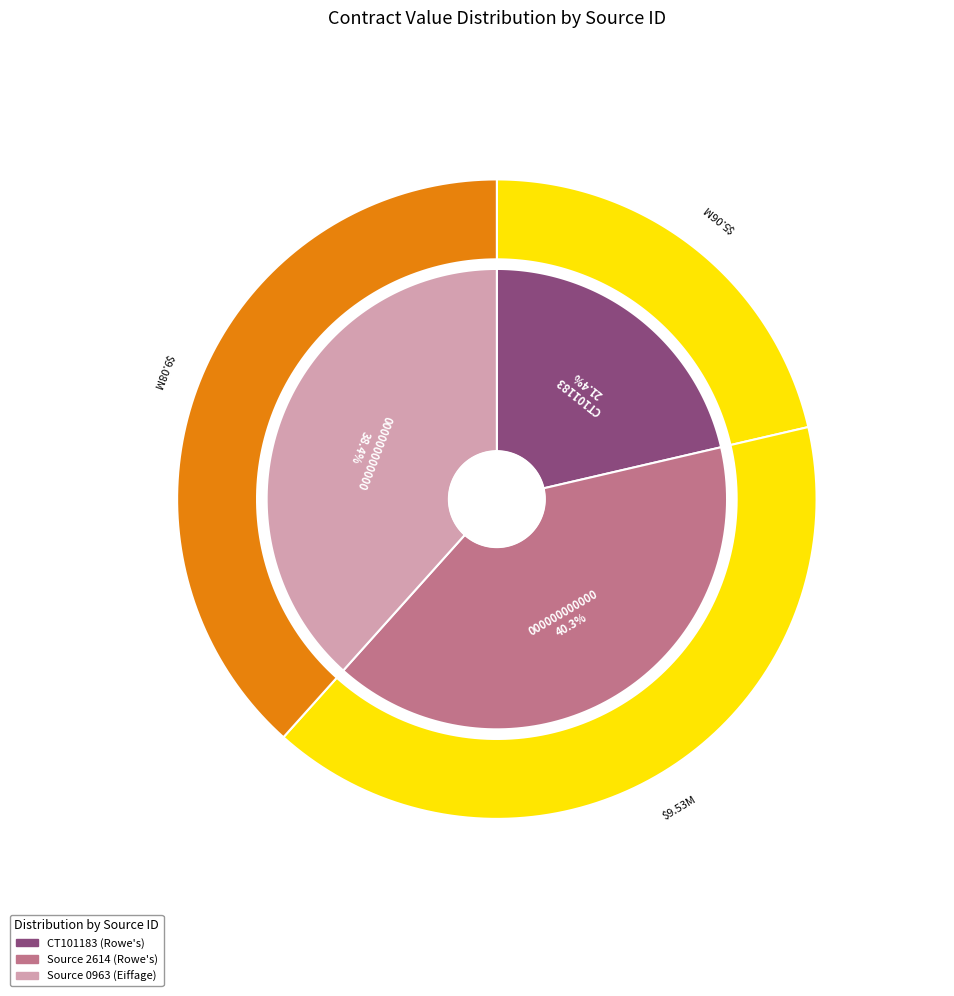

What is the smallest slice in the pie chart?

CT101183